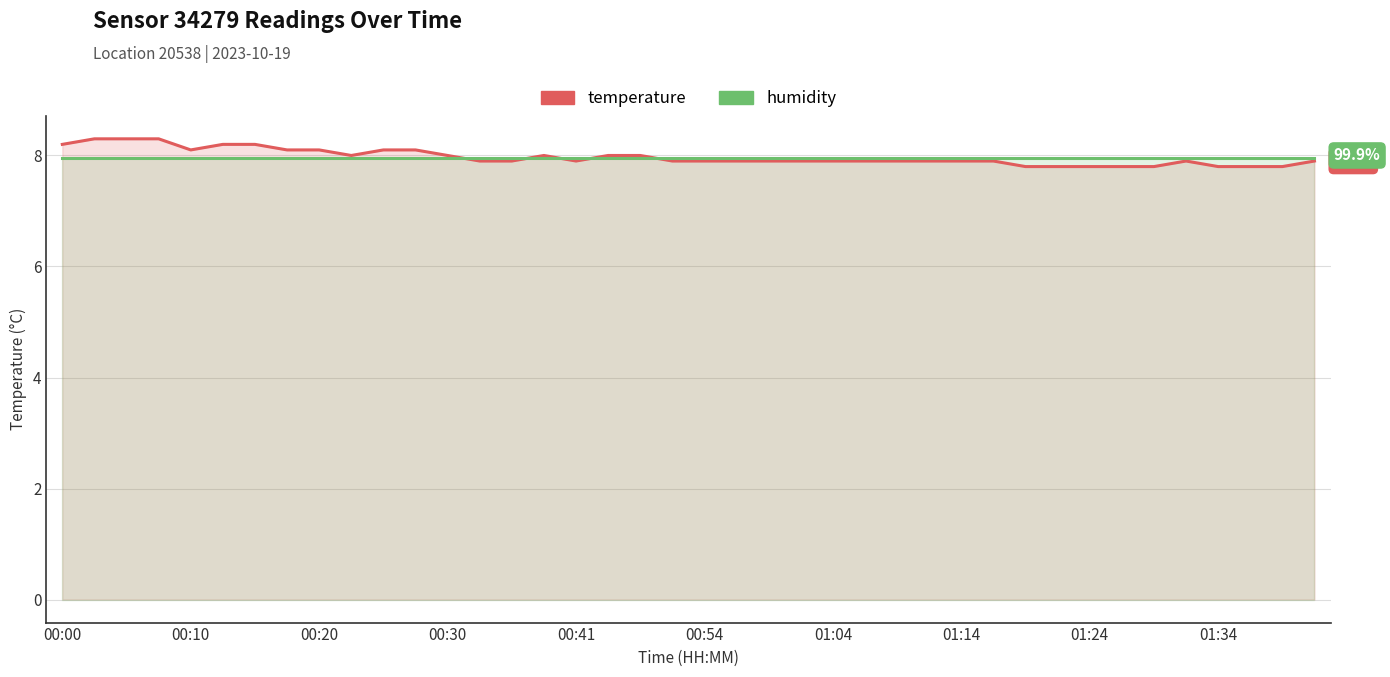

True or false: humidity (scaled) and temperature intersect in this chart.

True